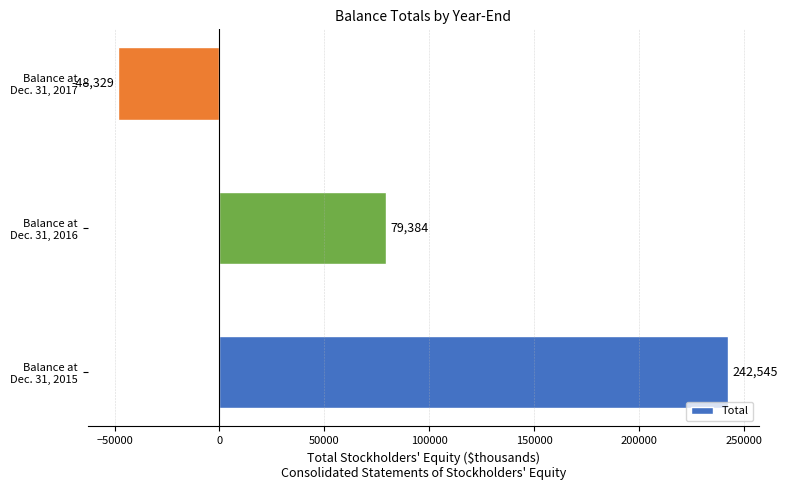

Are the bars grouped side by side (vs. stacked)?

No